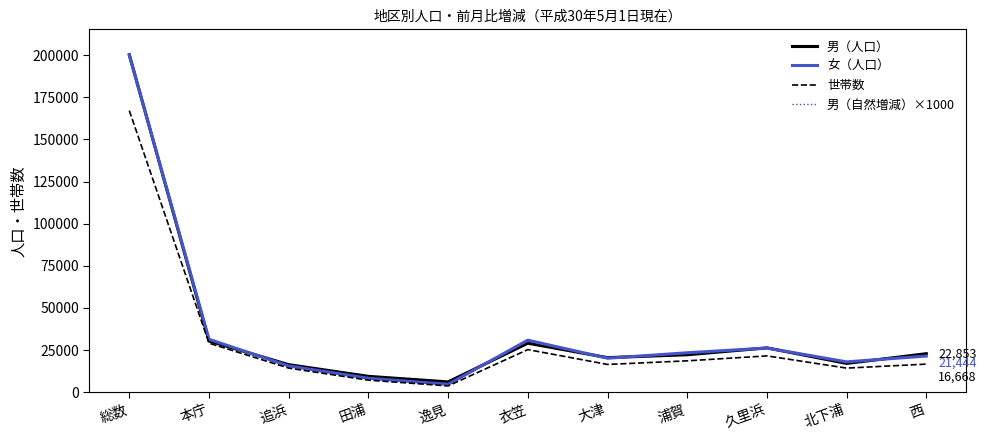

Reading left to right, transcribe all the data shown in this chart.

男（人口）: 総数=200234	本庁=30355	追浜=16343	田浦=9412	逸見=6110	衣笠=29080	大津=20505	浦賀=22210	久里浜=26300	北下浦=17066	西=22853
女（人口）: 総数=199971	本庁=31387	追浜=15566	田浦=8271	逸見=4663	衣笠=30871	大津=20174	浦賀=23396	久里浜=26201	北下浦=17998	西=21444
世帯数: 総数=167115	本庁=29086	追浜=14295	田浦=7144	逸見=3730	衣笠=25279	大津=16468	浦賀=18615	久里浜=21536	北下浦=14294	西=16668
男（自然増減）×1000: 総数=-102000	本庁=-18000	追浜=-4000	田浦=-2000	逸見=-5000	衣笠=-13000	大津=-9000	浦賀=-21000	久里浜=-9000	北下浦=-2000	西=-19000